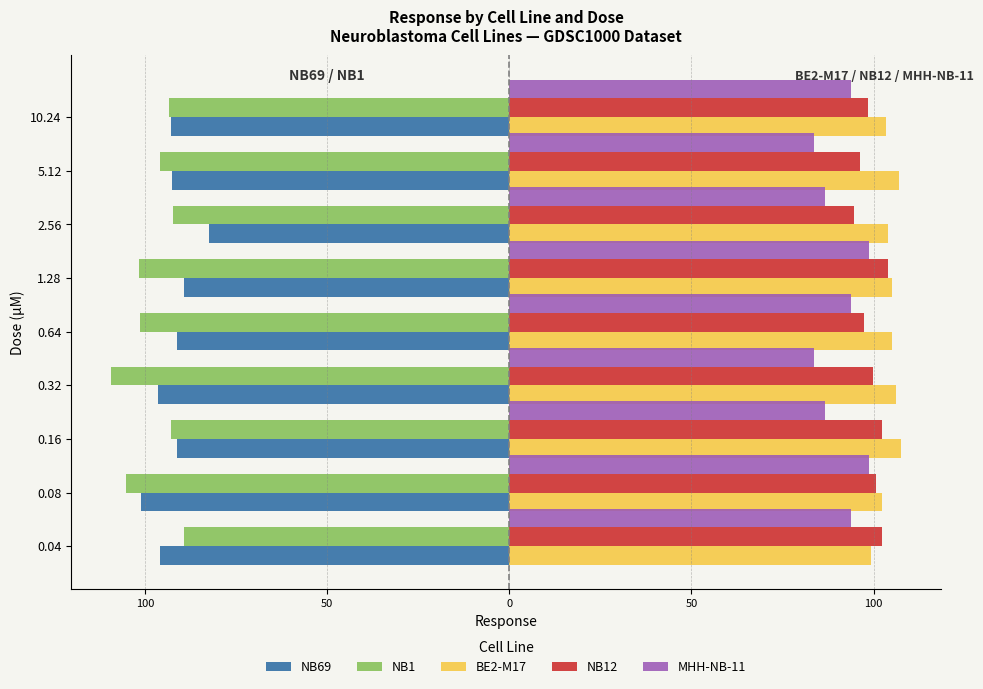

Reading right to left, transcribe all the data shown in this chart.

NB69: -93.0	-92.6	-82.4	-89.4	-91.2	-96.4	-91.2	-101.2	-96.0
NB1: -93.5	-96.0	-92.4	-101.6	-101.3	-109.4	-92.9	-105.2	-89.3
BE2-M17: 103.5	107.1	103.9	105.1	105.2	106.1	107.6	102.4	99.4
NB12: 98.6	96.3	94.7	103.9	97.4	99.8	102.2	100.6	102.3
MHH-NB-11: 93.8	83.7	86.7	98.8	93.8	83.7	86.7	98.8	93.8